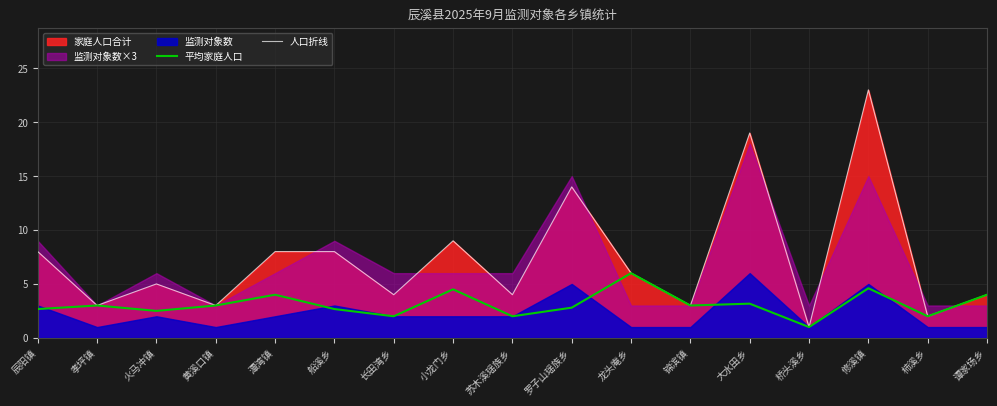

At which category does 平均家庭人口 reach its first local peak?

孝坪镇